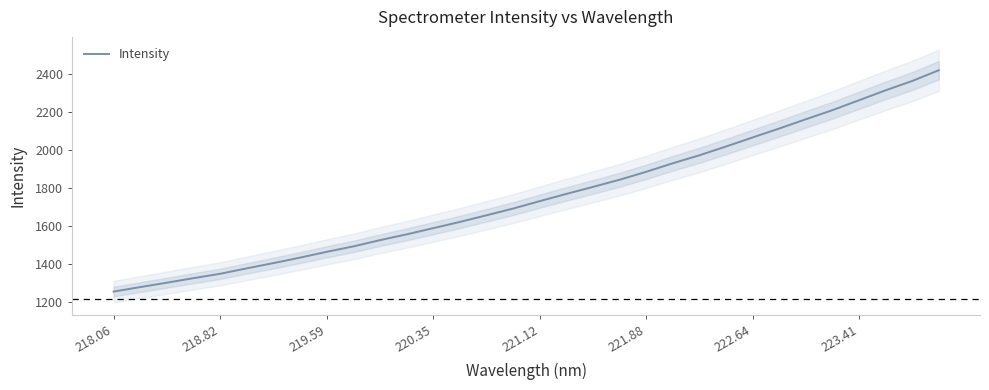

How many data points are less than 1730?

16